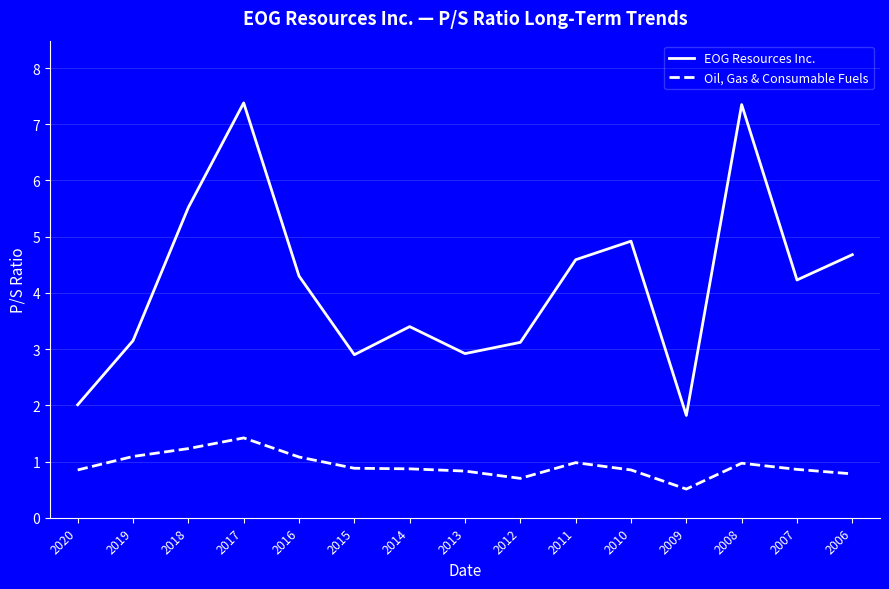

True or false: Oil, Gas & Consumable Fuels has a value of 0.3 at 2017.

False